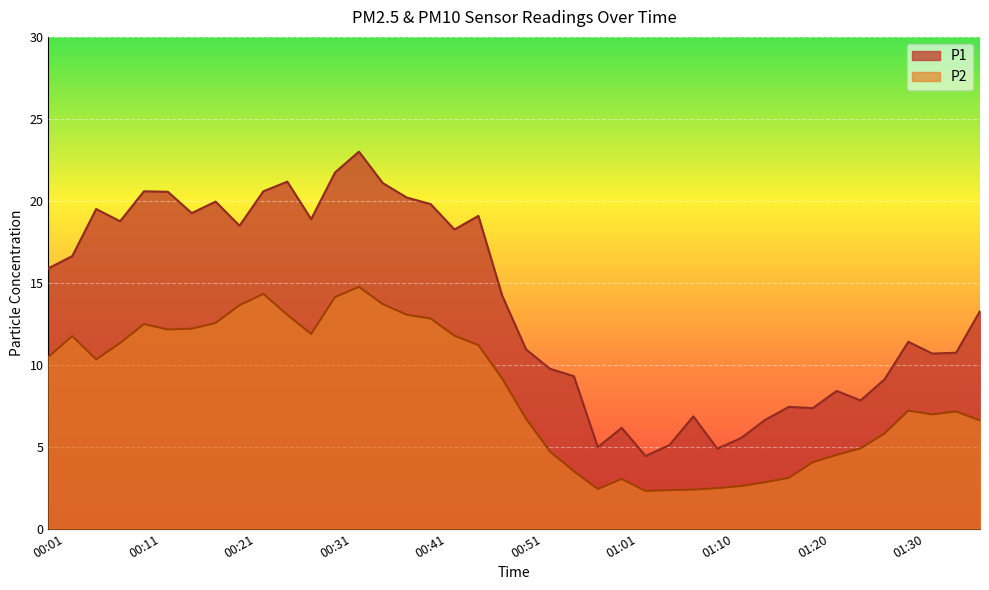

What is the spread (max minus min) of values at 00:56?

5.8